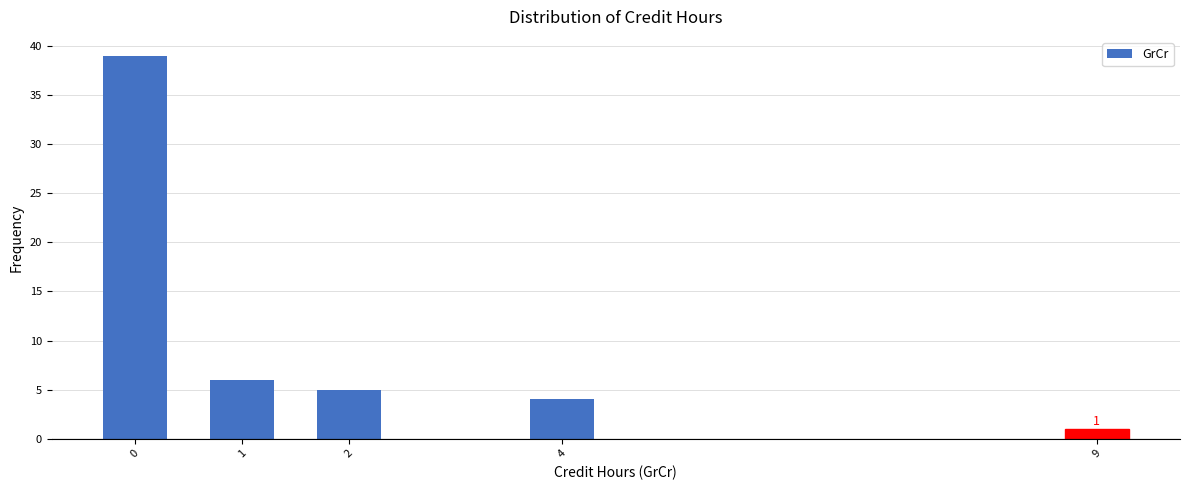

Reading left to right, extract all data points from this chart.

39	6	5	4	1